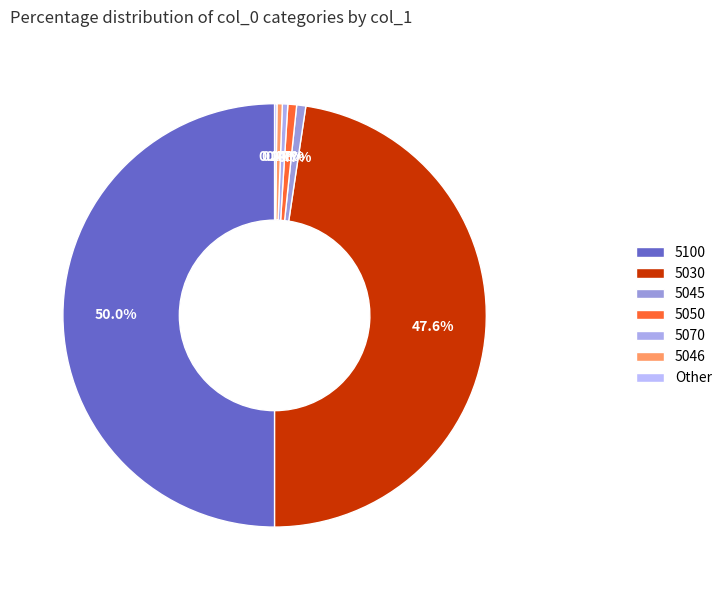

Is there any slice that represents more than half of the pie?

No